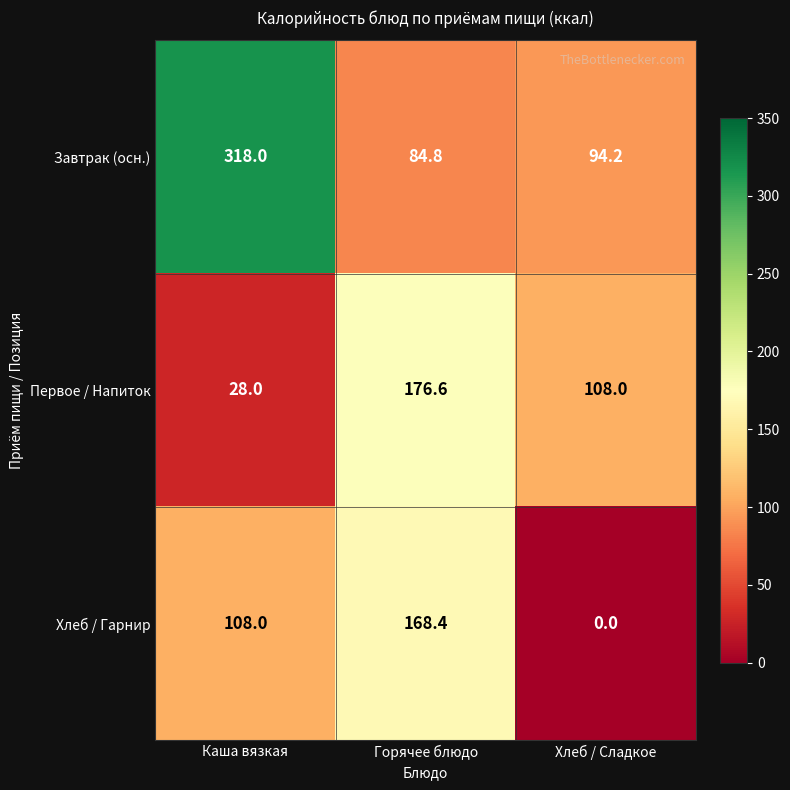

What is the spread (max minus min) of values at Хлеб / Сладкое?

108.0